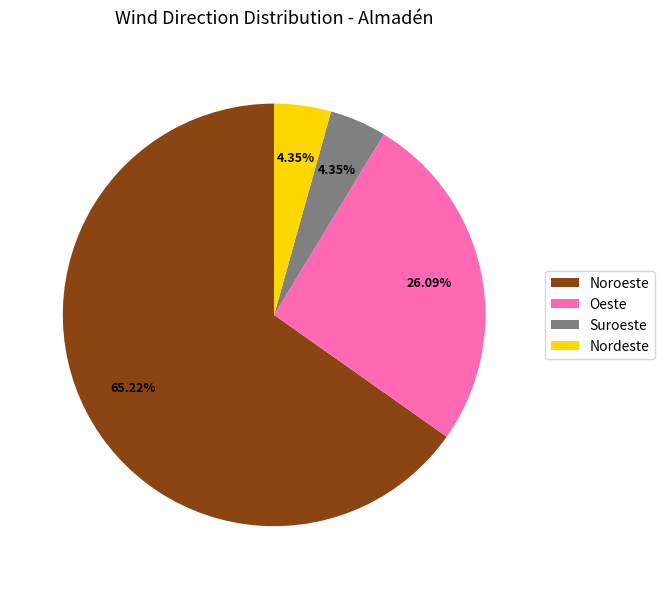

Approximately how many times larger is the value at Nordeste compared to Suroeste?

1.0